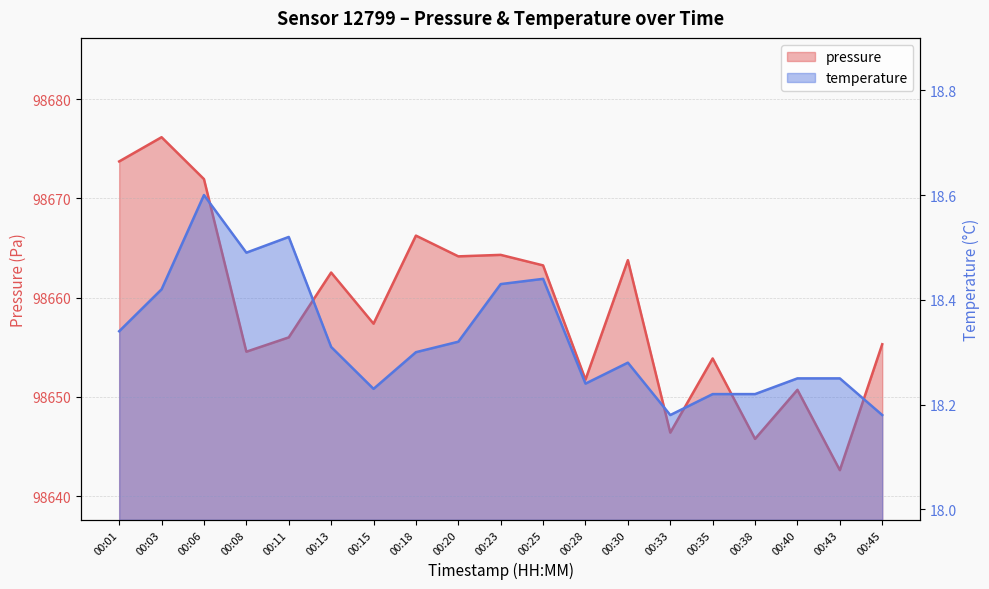

Between 00:20 and 00:11, which is larger?

00:20